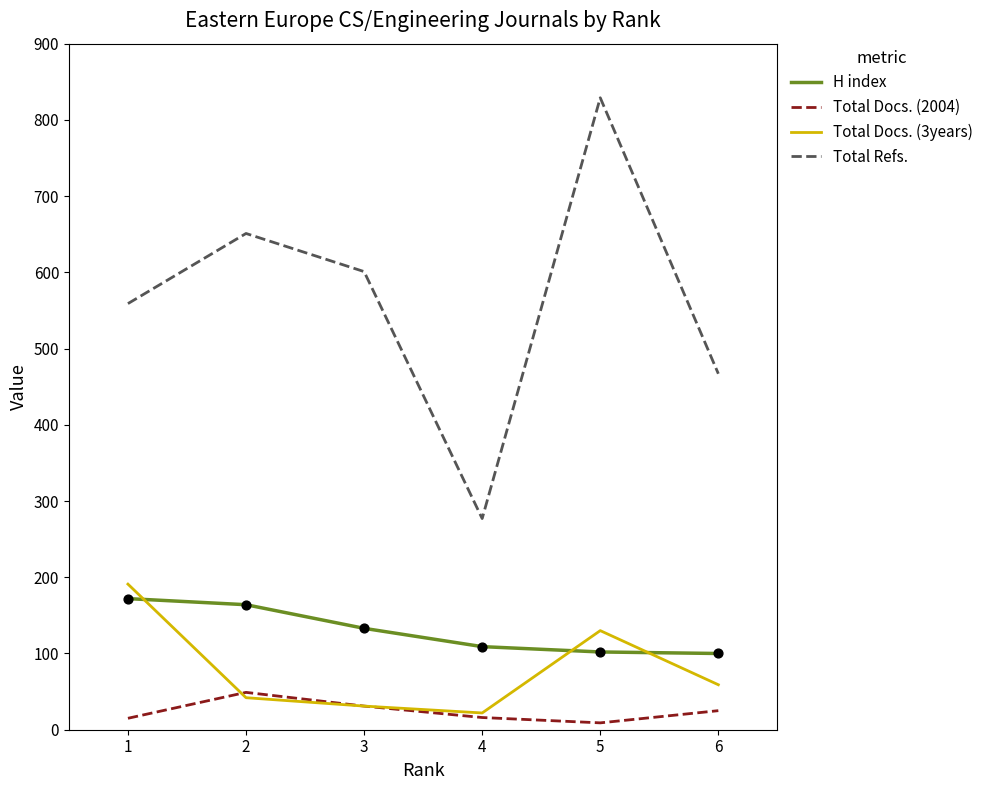

Which series has the largest total across all categories?

Total Refs.